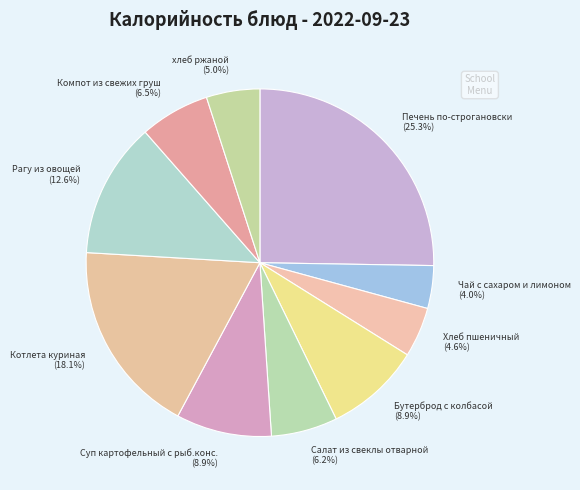

Is it true that Чай с сахаром и лимоном is 10% of the pie?

False